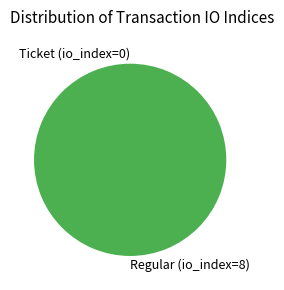

To the nearest percent, what percentage of the pie is Regular (io_index=8)?

100%